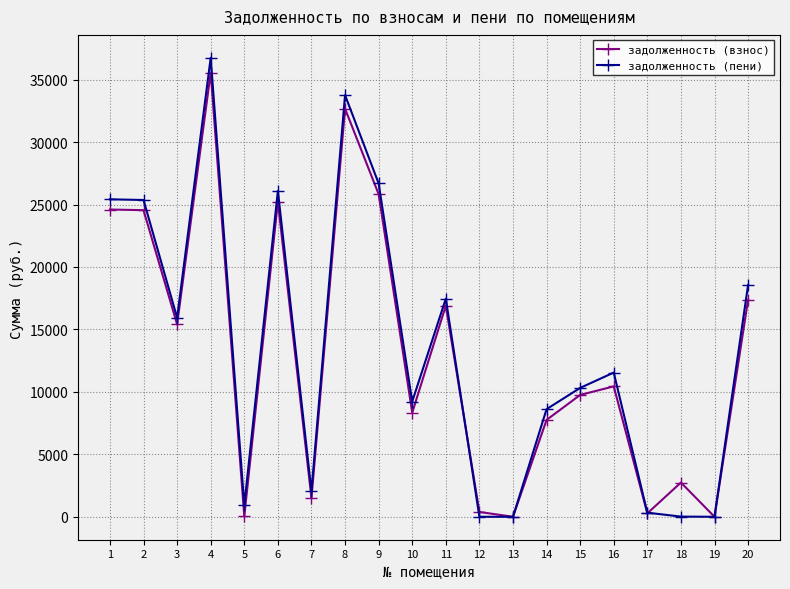

What is the difference between the highest and lowest values at 9?

857.8